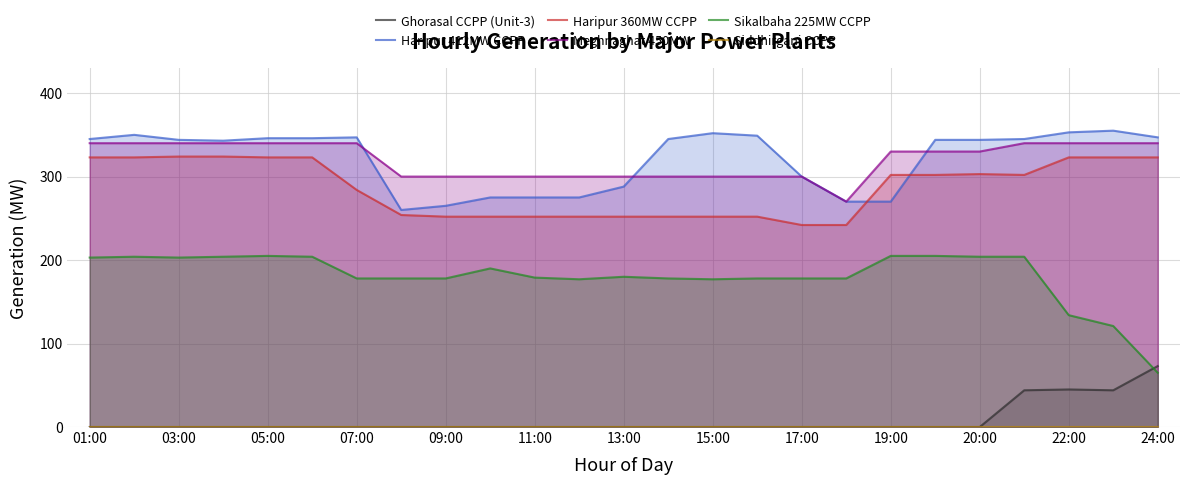

Where is Sikalbaha 225MW CCPP nearest to the value 135?

22:00